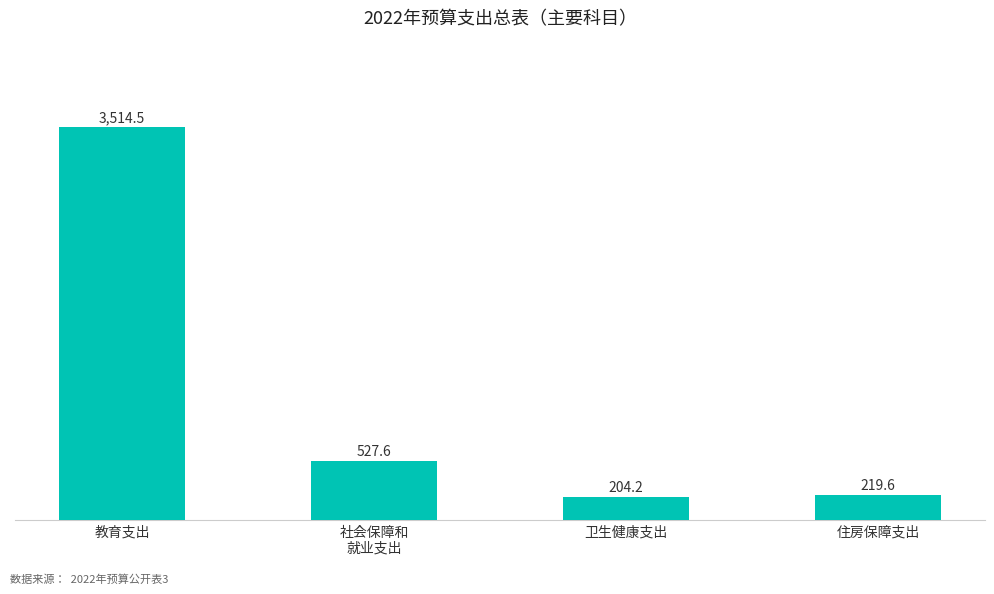

The value at 社会保障和
就业支出 is 527.6. True or false?

True